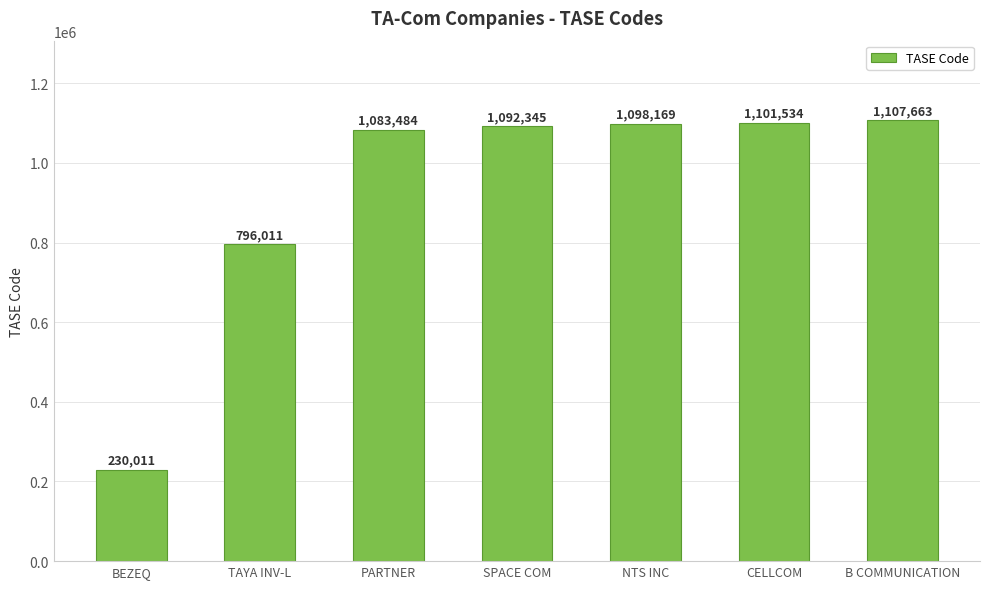

What position from the left is PARTNER?

3